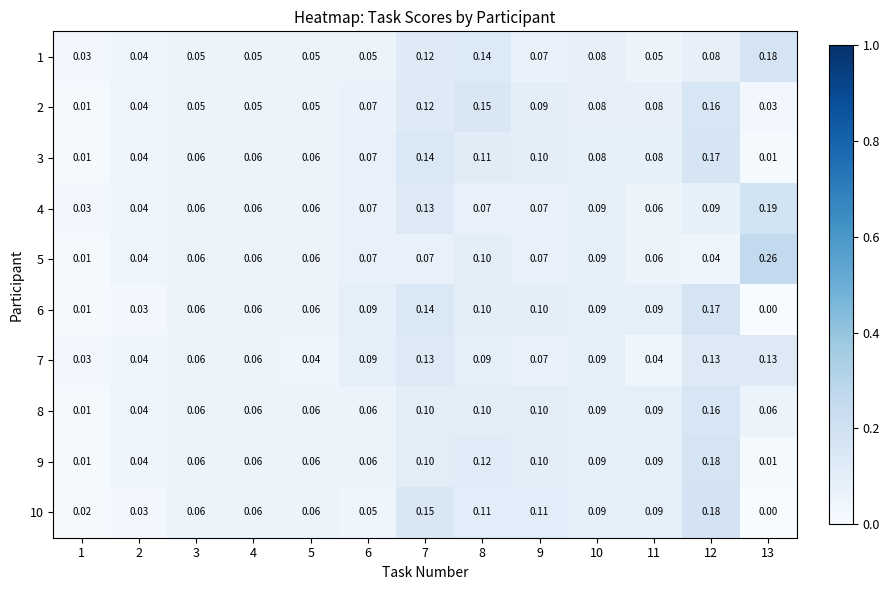

Which series has the largest total across all categories?

4